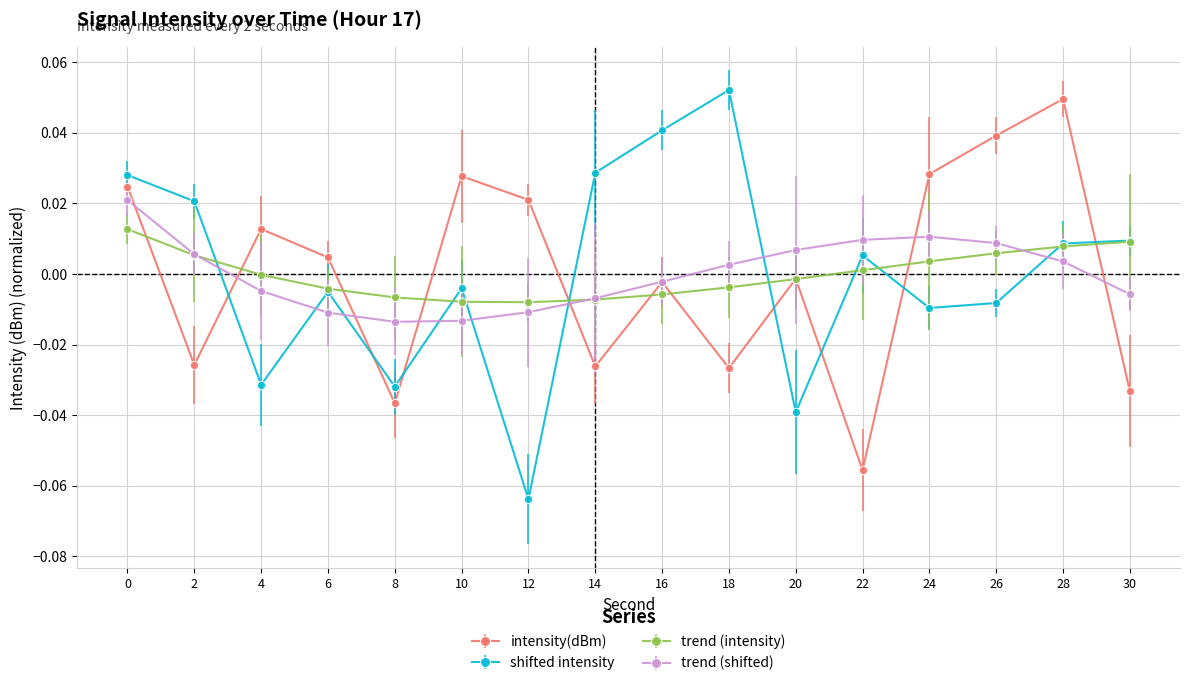

List the series in order of their peak value, lowest first.

trend (intensity), trend (shifted), intensity(dBm), shifted intensity